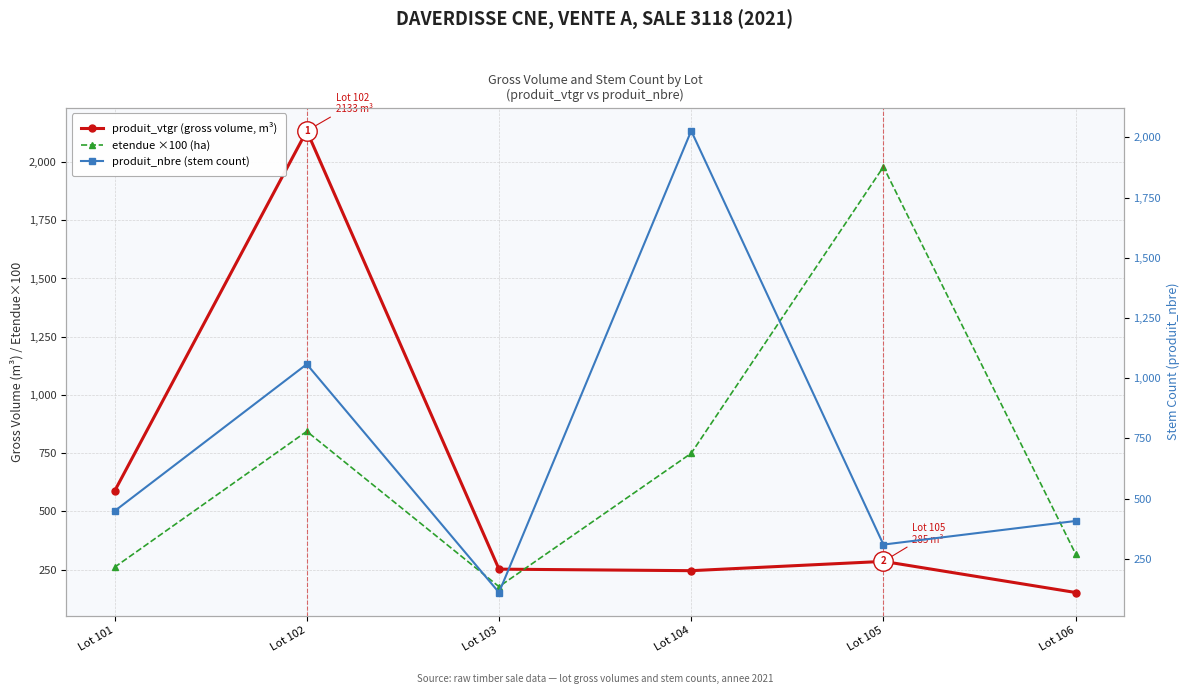

What is the spread (max minus min) of values at Lot 101?

326.5